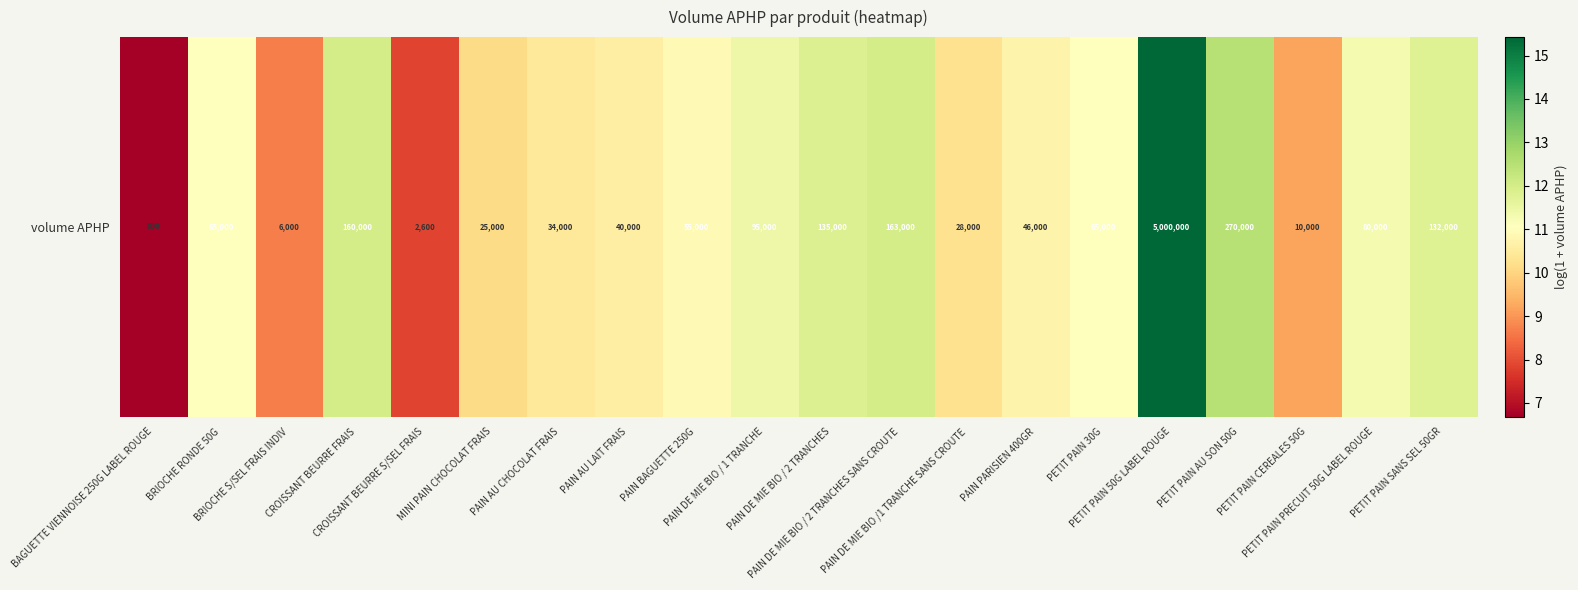

What is the greatest value displayed?

15.4